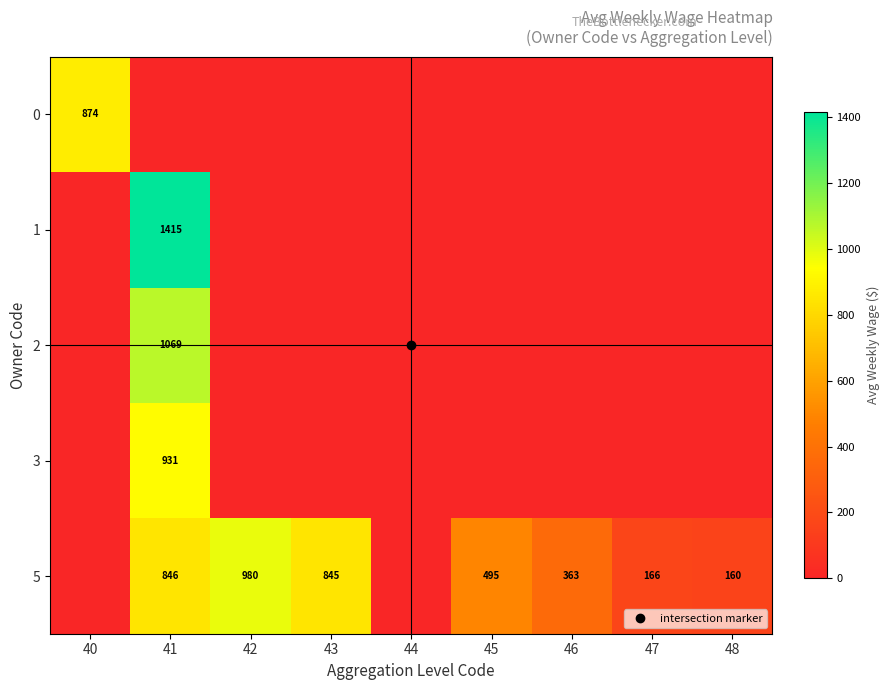

Which series has the widest spread of values?

1